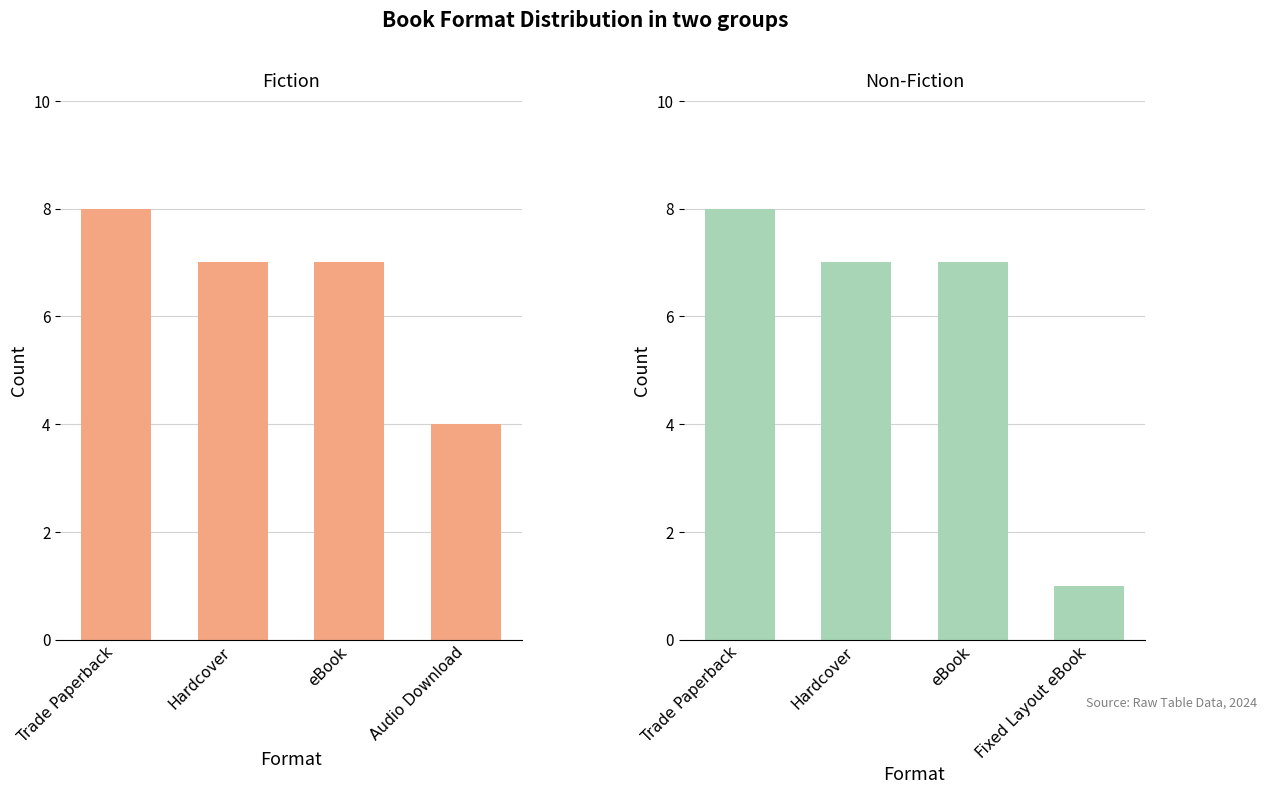

List the series in order of their overall mean, highest first.

Fiction Group, Non-Fiction Group